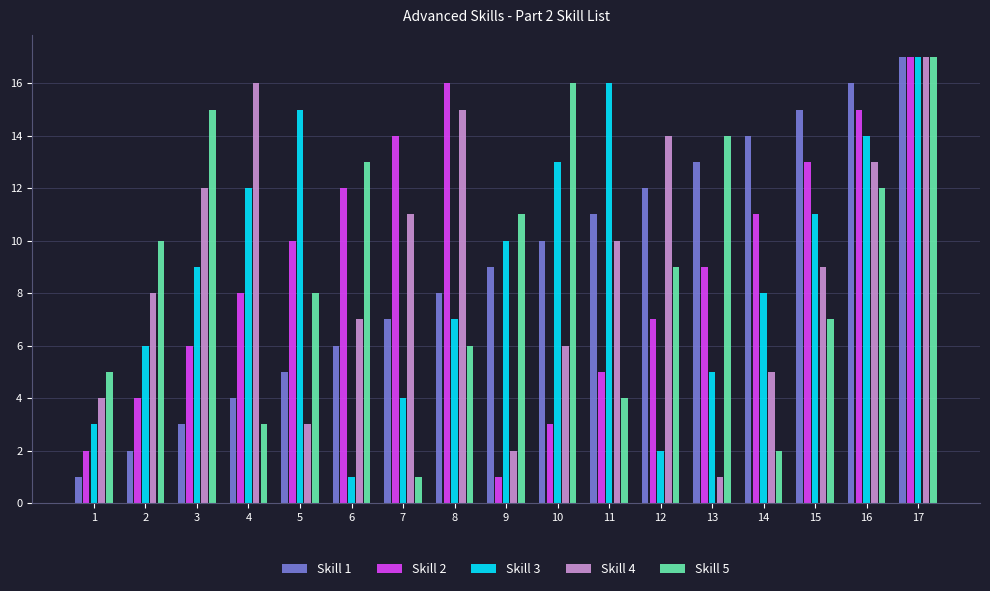

Reading right to left, extract all data points from this chart.

Skill 1: 17	16	15	14	13	12	11	10	9	8	7	6	5	4	3	2	1
Skill 2: 17	15	13	11	9	7	5	3	1	16	14	12	10	8	6	4	2
Skill 3: 17	14	11	8	5	2	16	13	10	7	4	1	15	12	9	6	3
Skill 4: 17	13	9	5	1	14	10	6	2	15	11	7	3	16	12	8	4
Skill 5: 17	12	7	2	14	9	4	16	11	6	1	13	8	3	15	10	5